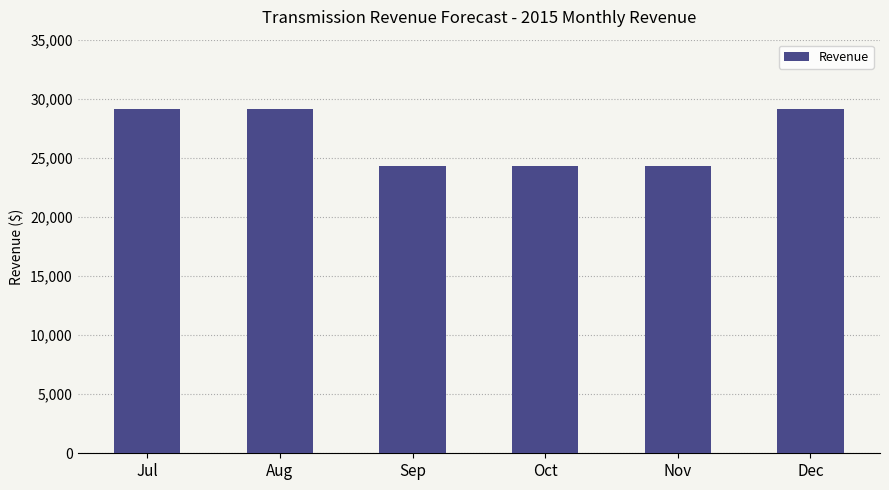

What is the ratio of the value at Jul to the value at Sep?

1.2